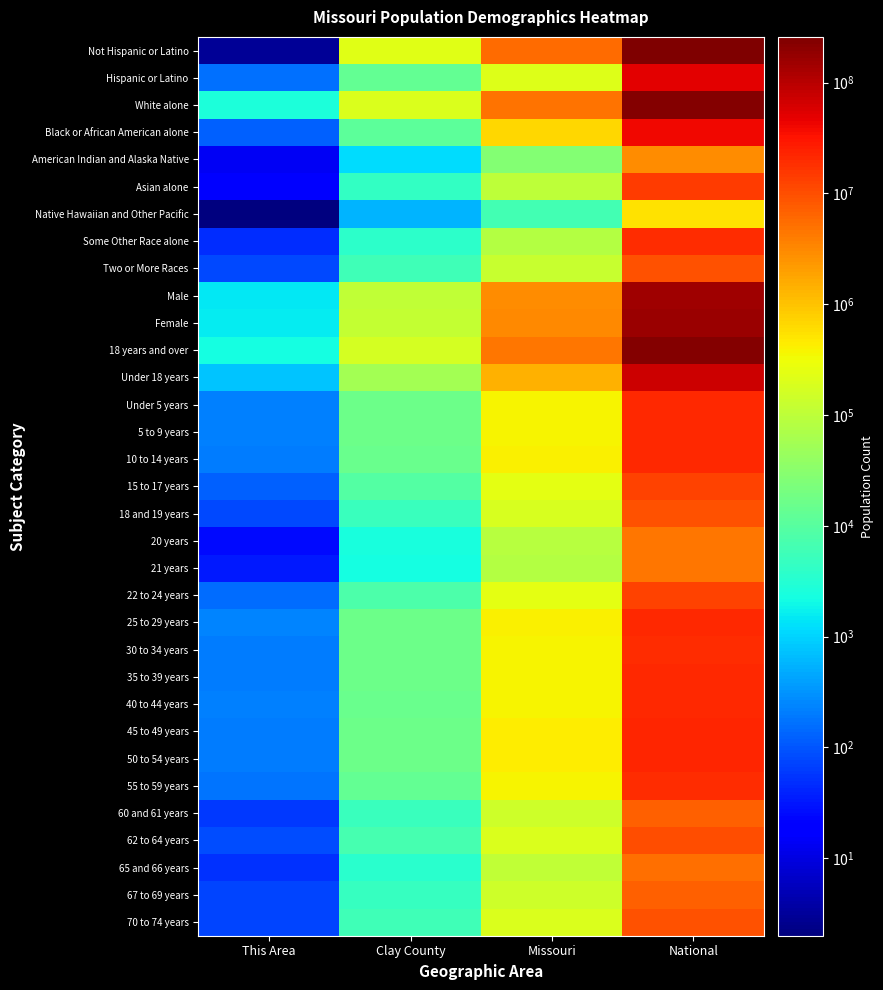

Which has a higher value, This Area or Clay County?

Clay County